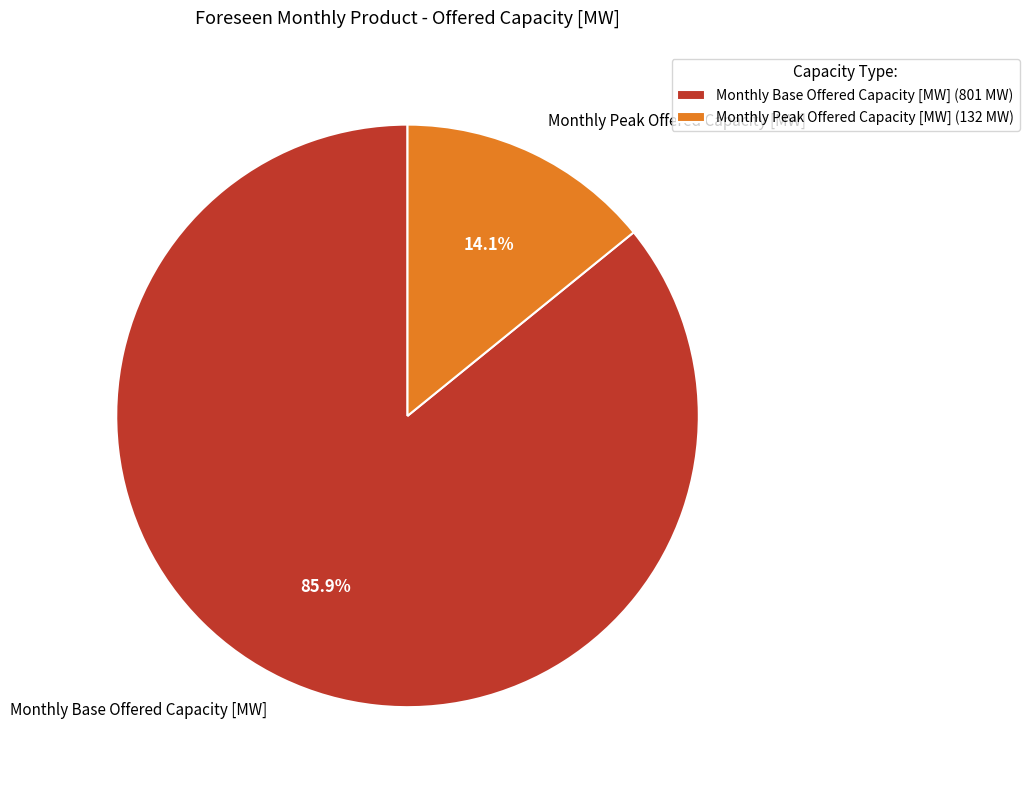

Approximately how many times larger is the value at Monthly Base Offered Capacity [MW] compared to Monthly Peak Offered Capacity [MW]?

6.1